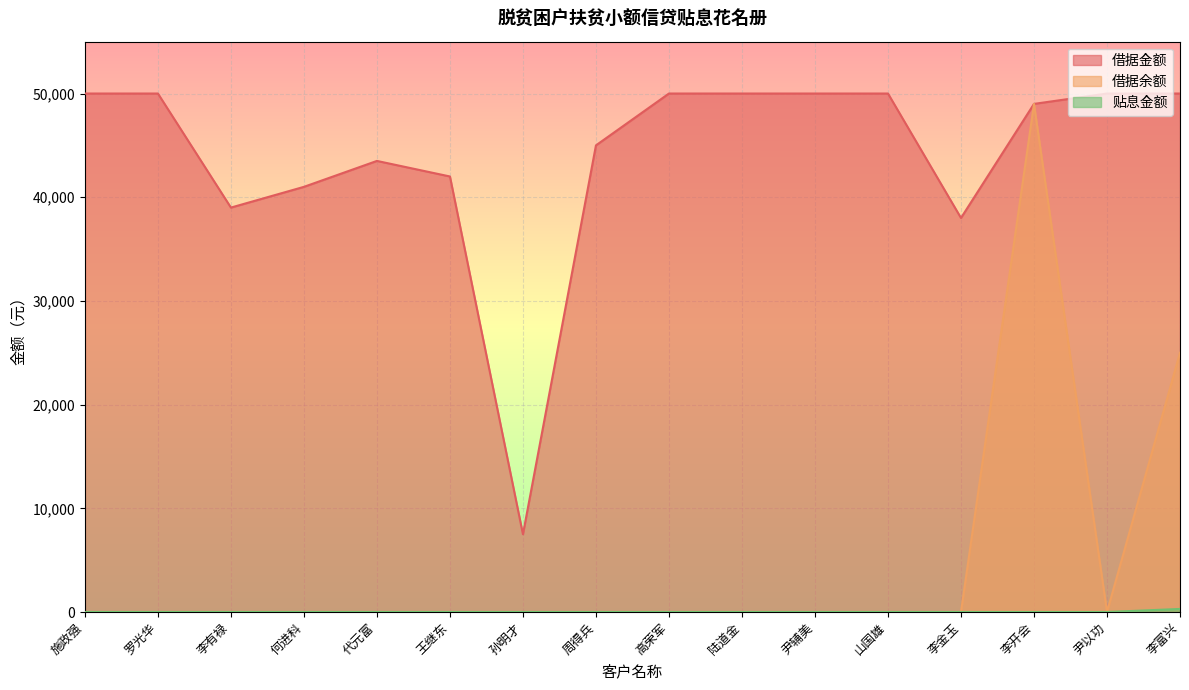

The 贴息金额 series shows 0.0 at 罗光华. True or false?

True